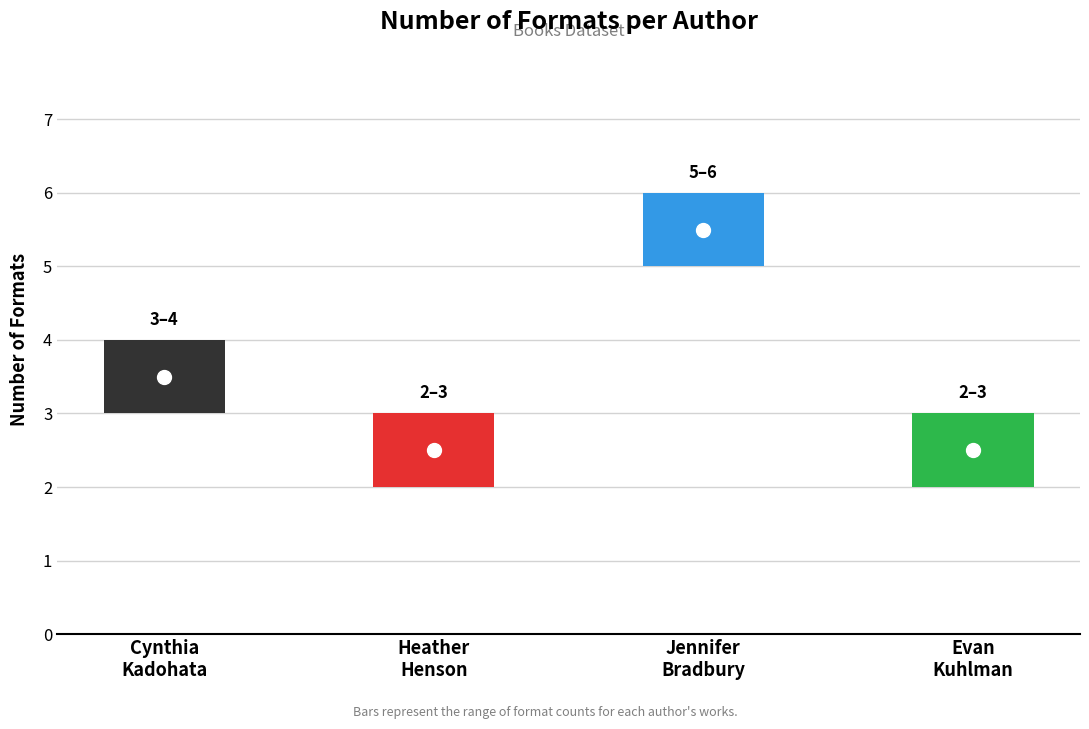

Does the chart contain any negative values?

No